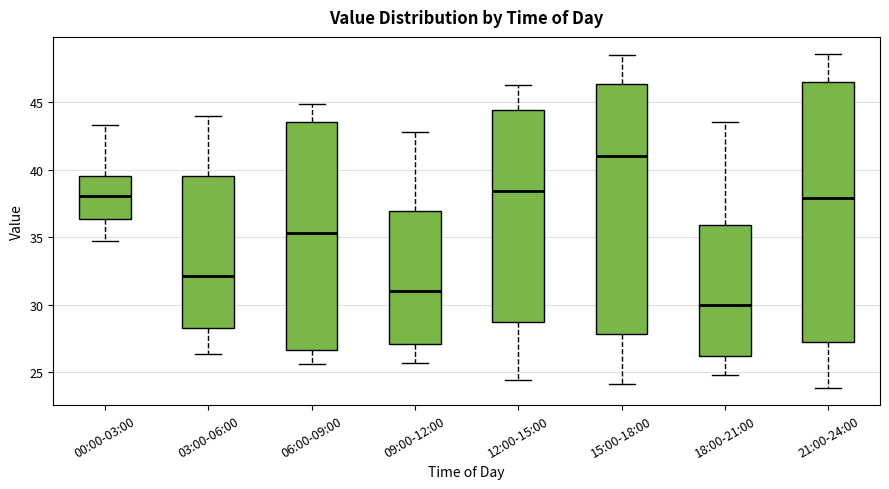

Reading left to right, transcribe this box plot: for each box, give where its median line is, the range the box spans, and where its two whiskers end, as read against the y-axis. The values are not printed on the chart, so give them approximately, as read against the axis.

00:00-03:00: median 38.0, box 36.5 to 39.5, whiskers 34.5 to 43.5
03:00-06:00: median 32.0, box 28.5 to 39.5, whiskers 26.5 to 44.0
06:00-09:00: median 35.5, box 26.5 to 43.5, whiskers 25.5 to 45.0
09:00-12:00: median 31.0, box 27.0 to 37.0, whiskers 25.5 to 43.0
12:00-15:00: median 38.5, box 28.5 to 44.5, whiskers 24.5 to 46.5
15:00-18:00: median 41.0, box 28.0 to 46.5, whiskers 24.0 to 48.5
18:00-21:00: median 30.0, box 26.0 to 36.0, whiskers 25.0 to 43.5
21:00-24:00: median 38.0, box 27.0 to 46.5, whiskers 24.0 to 48.5